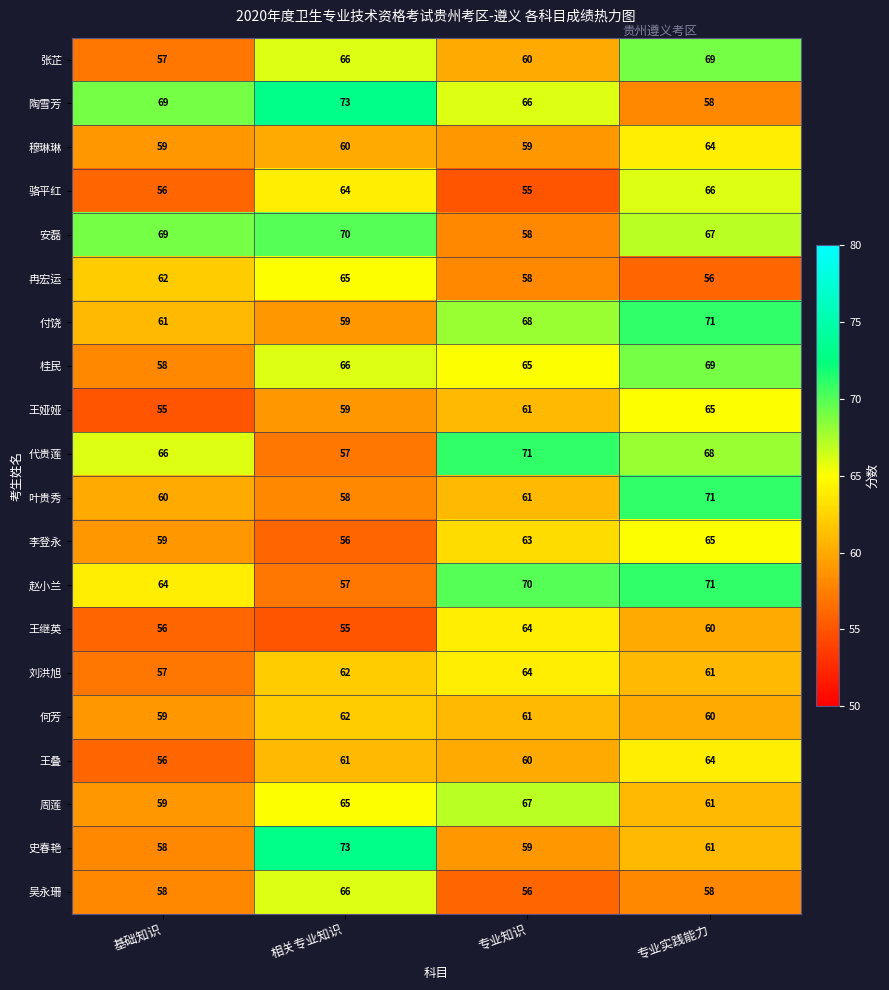

What is the sum of all 王叠 values?

241